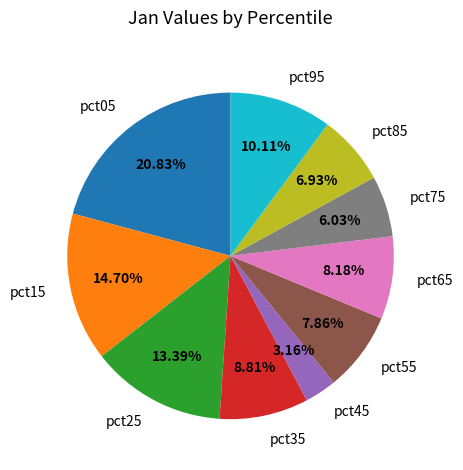

Which has a higher value, pct15 or pct45?

pct15